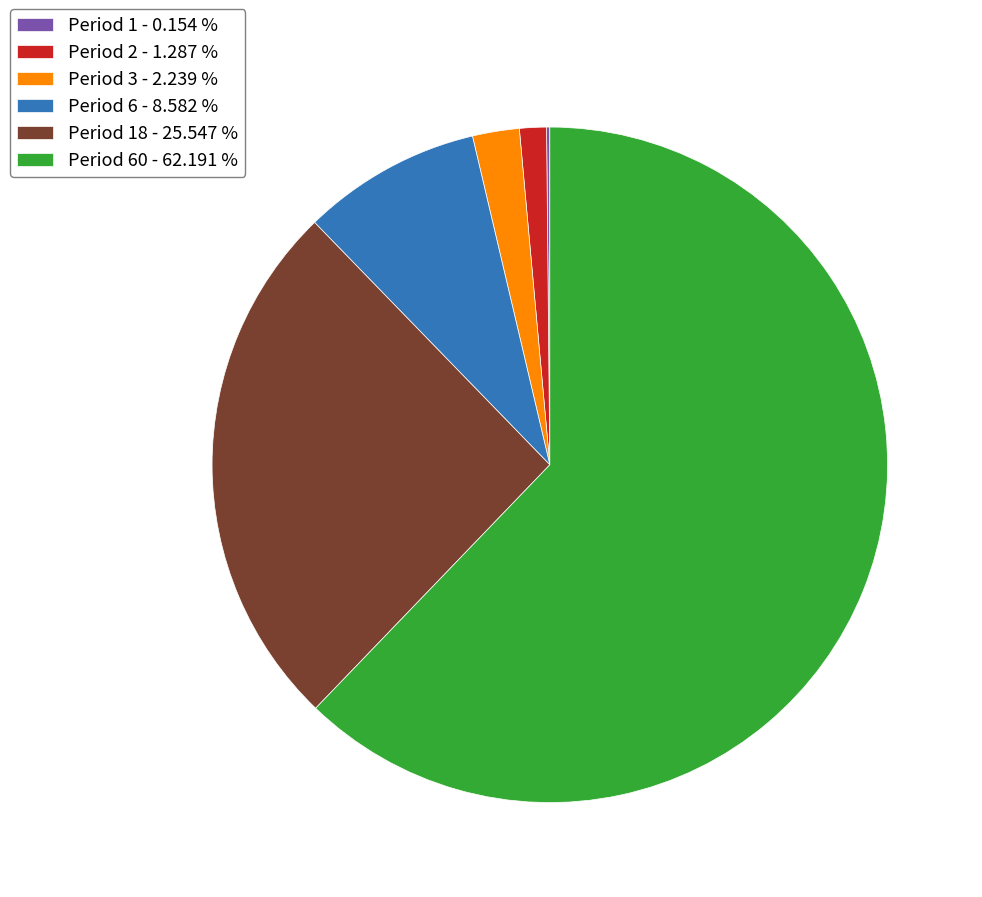

What is the majority slice?

Period 60 - 62.191 %